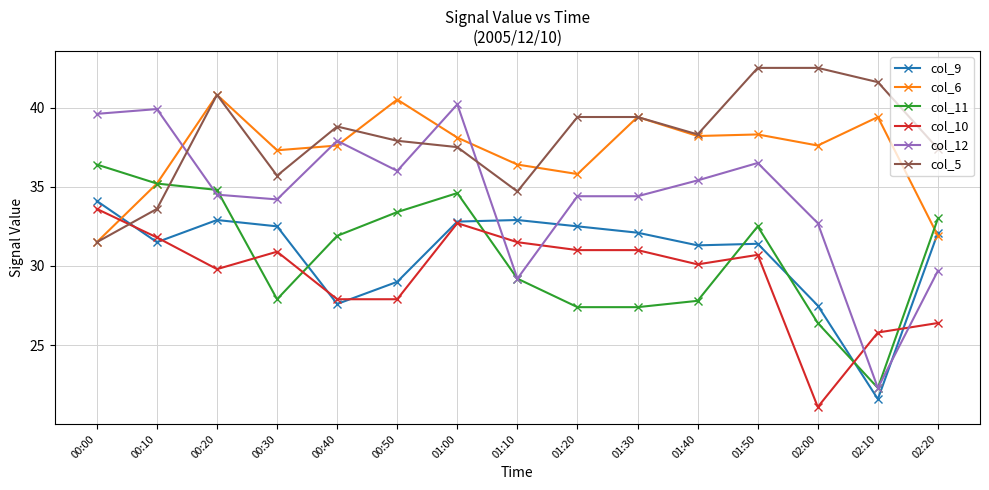

Does the chart display data point markers on the line(s)?

Yes